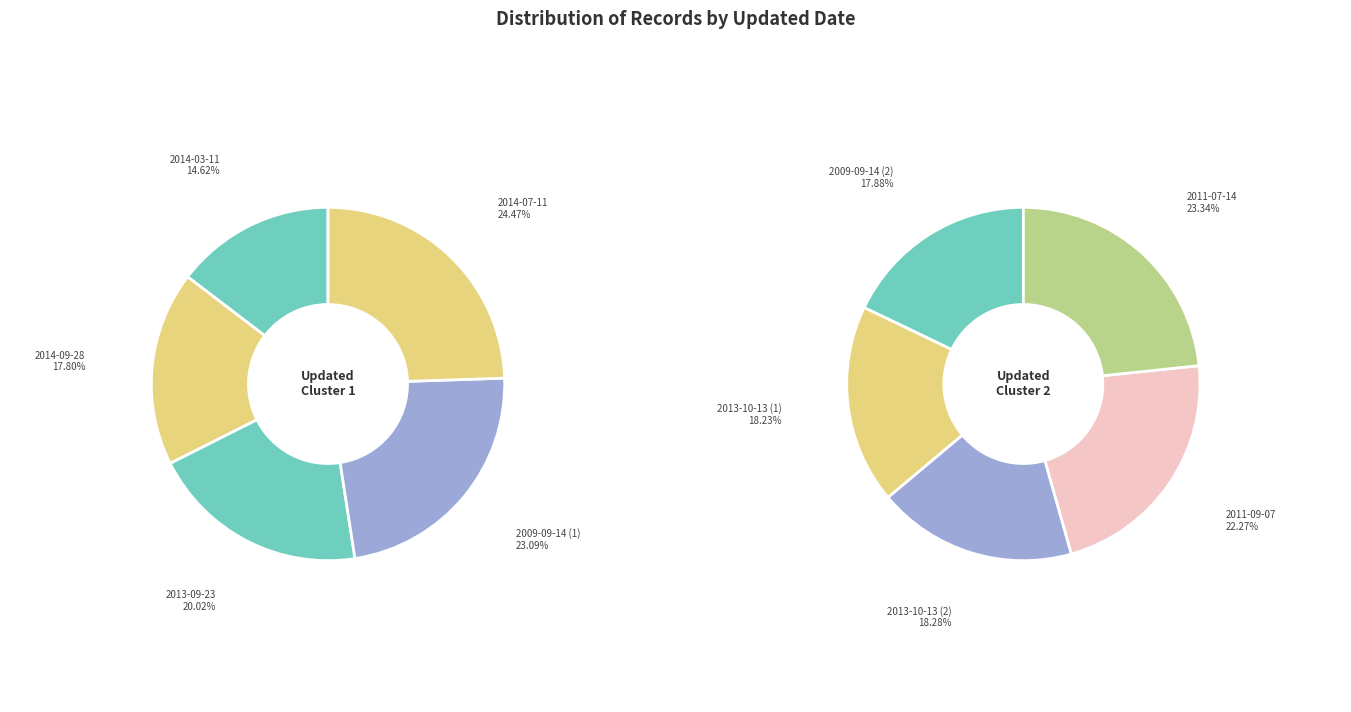

Is there a majority slice in this chart?

No